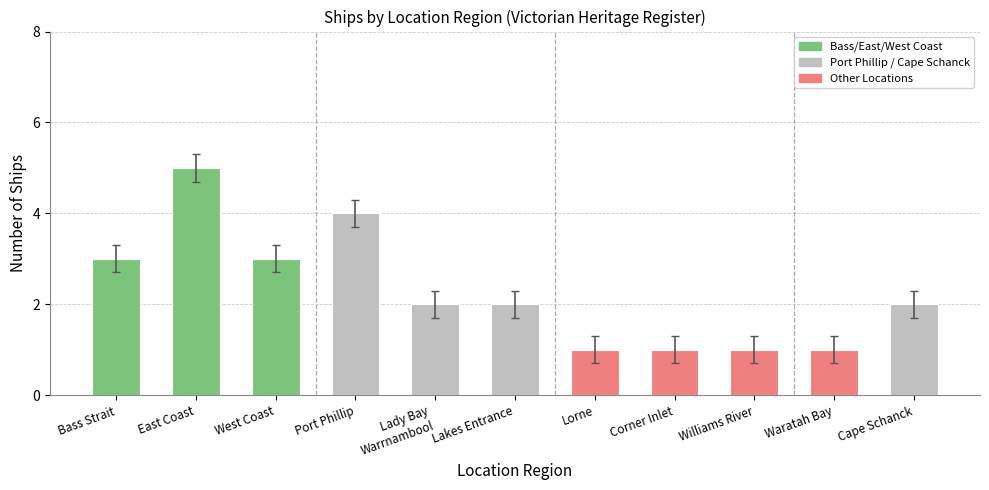

What is the sum of the values at West Coast and Waratah Bay?

4